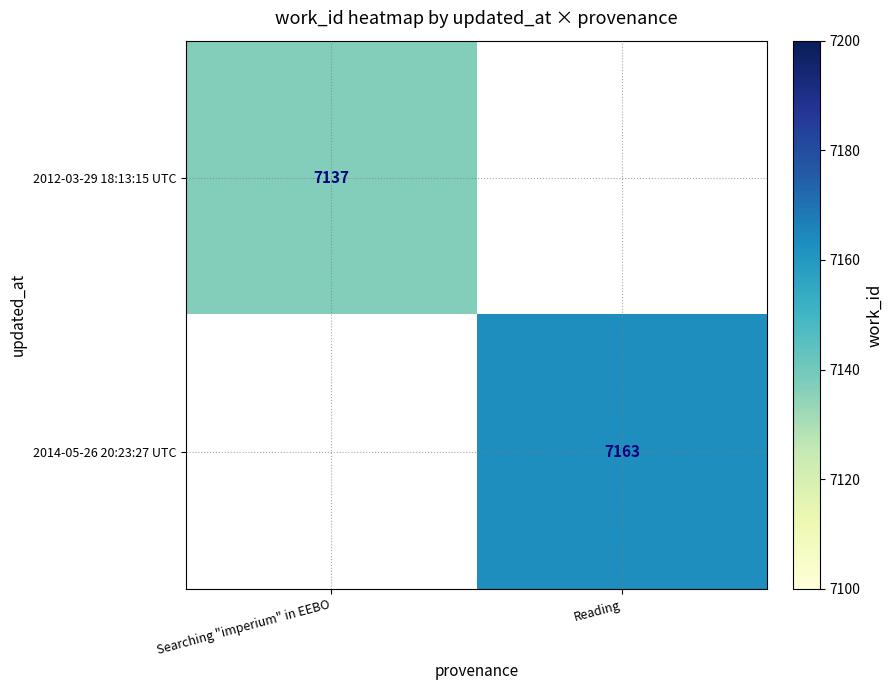

The value of 2012-03-29 18:13:15 UTC at Searching "imperium" in EEBO is 7137. True or false?

True